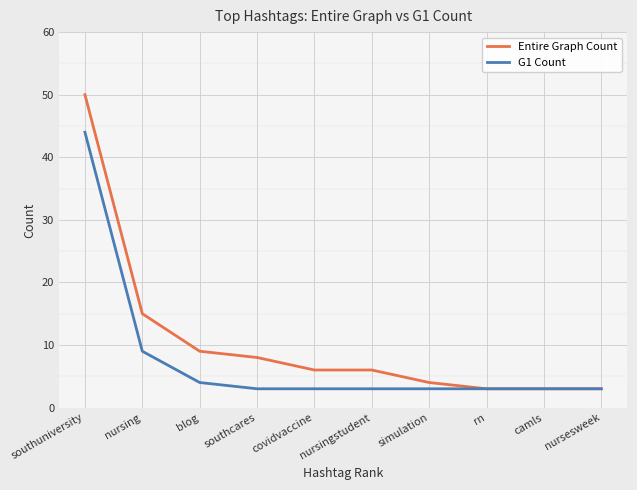

List the series in order of their overall mean, lowest first.

G1 Count, Entire Graph Count